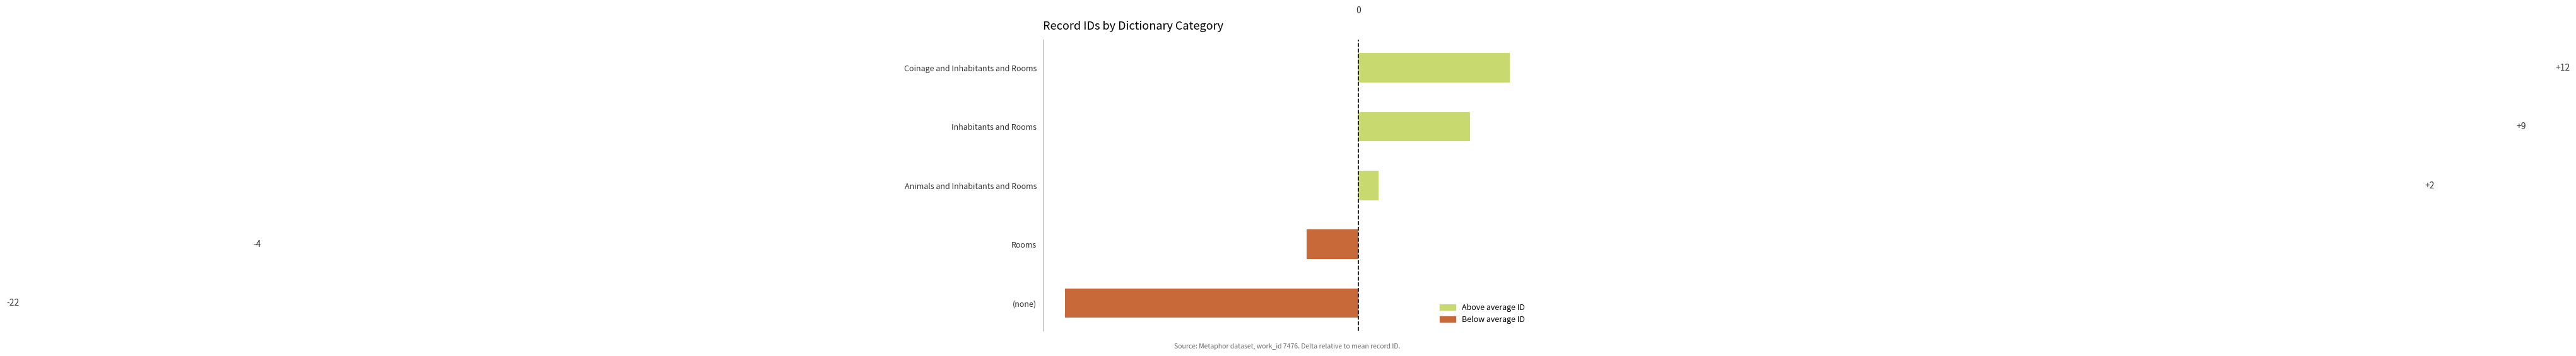

What is the maximum value shown in the chart?

11.6